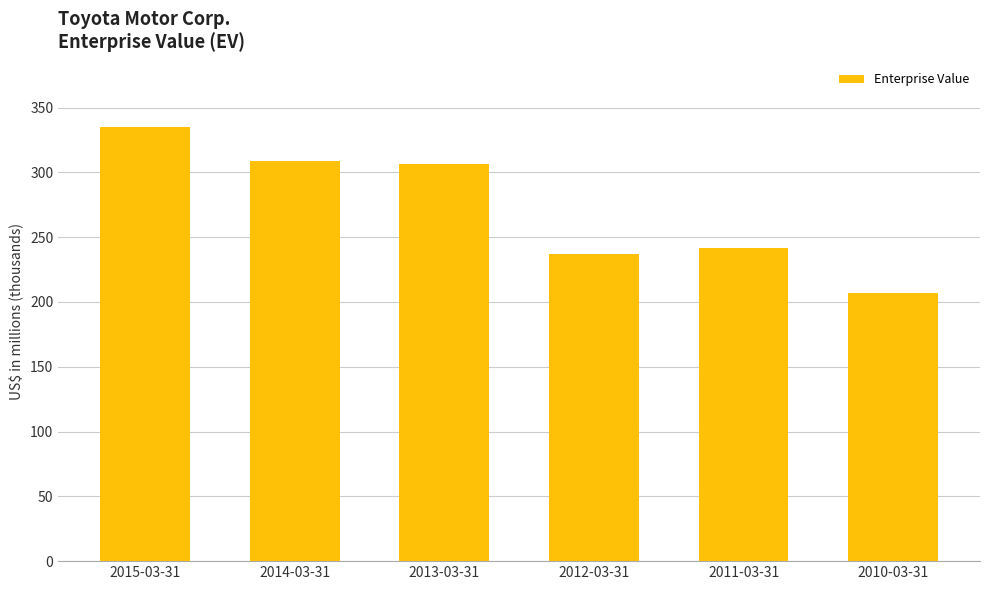

Rank the categories by value from lowest to highest.

2010-03-31, 2012-03-31, 2011-03-31, 2013-03-31, 2014-03-31, 2015-03-31